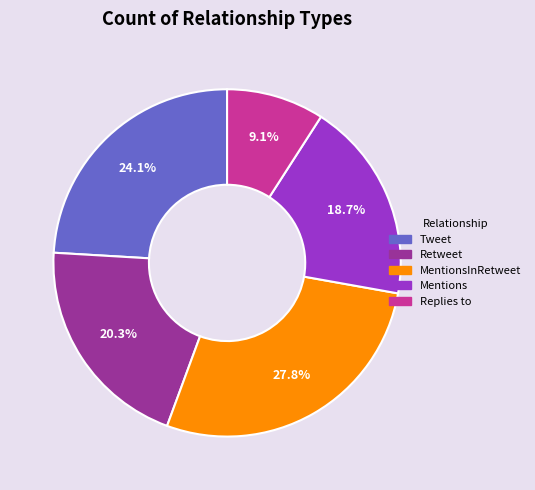

Between Retweet and Replies to, which is larger?

Retweet